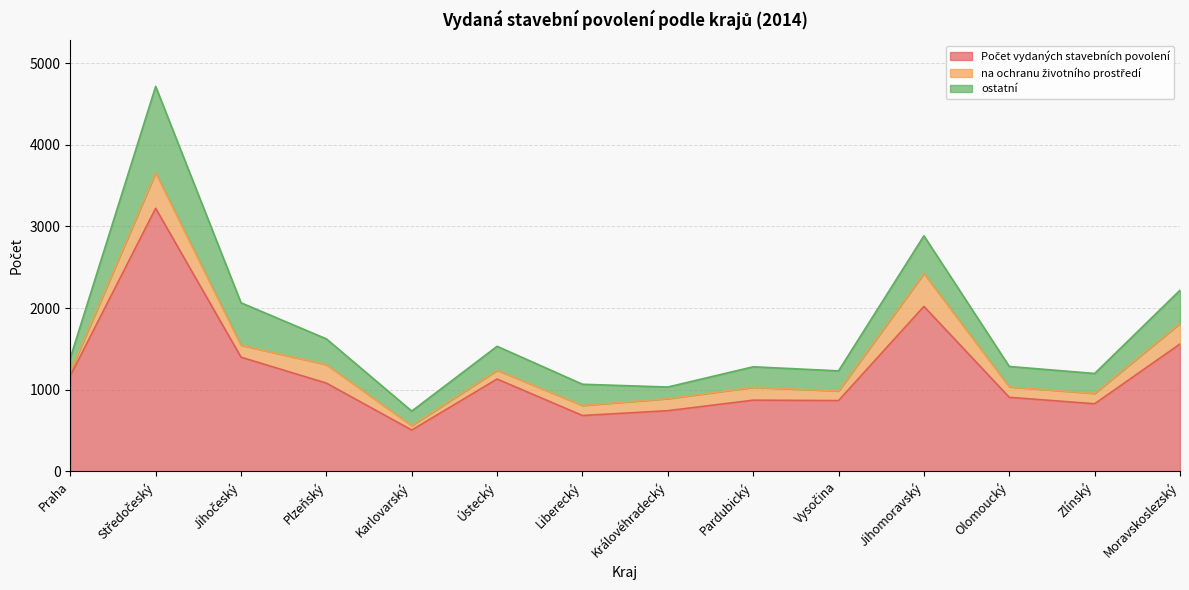

At Královéhradecký, list the series in order from smallest to largest.

ostatní, na ochranu životního prostředí, Počet vydaných stavebních povolení